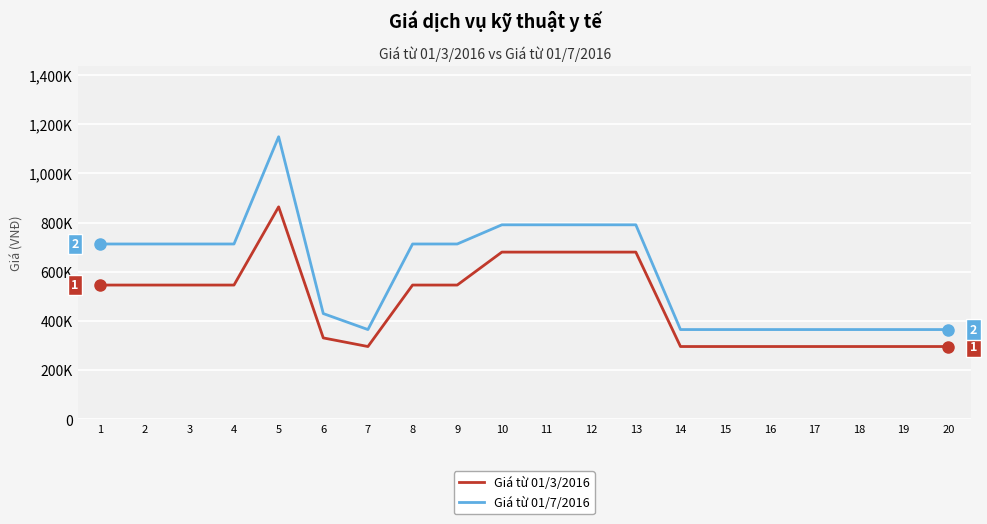

What is the spread (max minus min) of values at 10?

111000